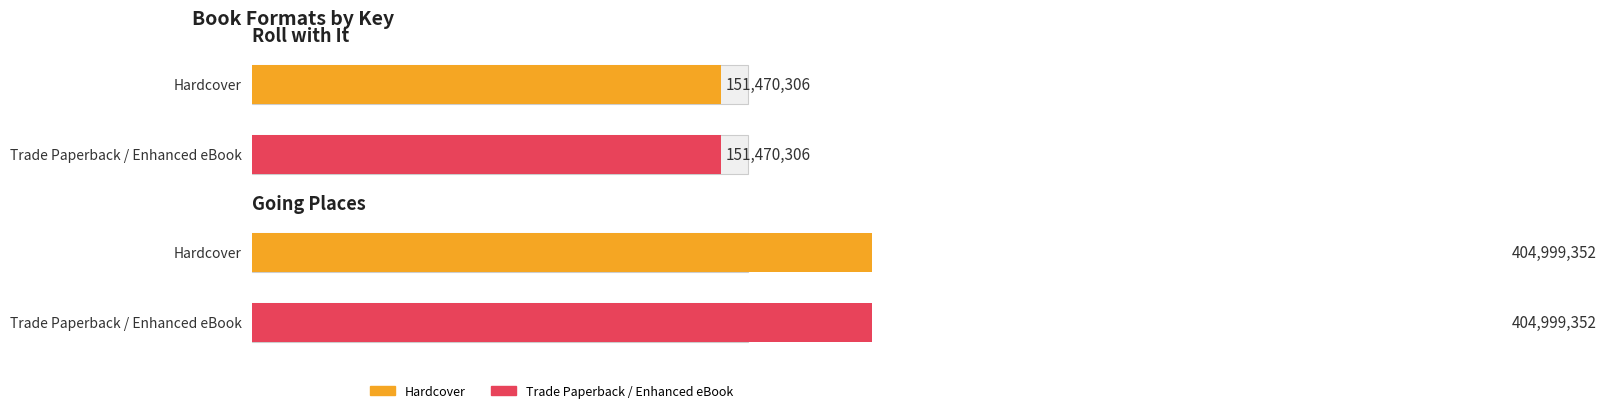

The Trade Paperback / Enhanced eBook series shows 404999352 at Going Places. True or false?

True